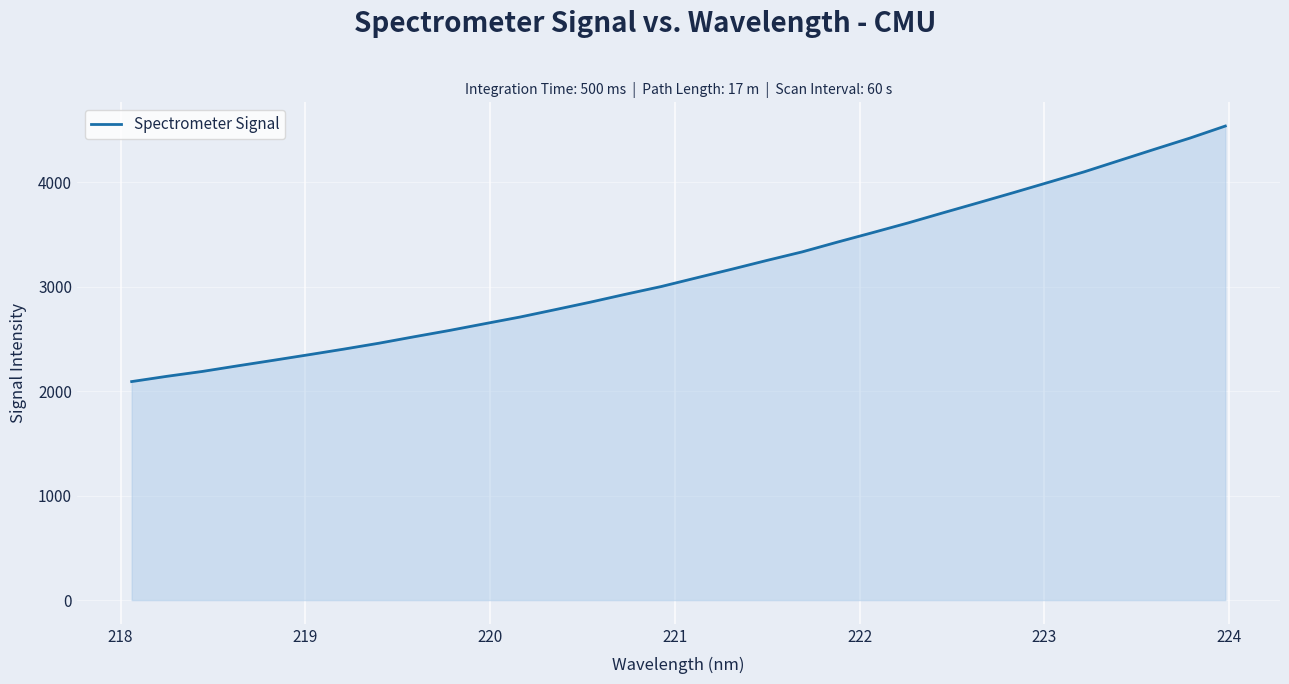

What is the greatest value displayed?

4537.8